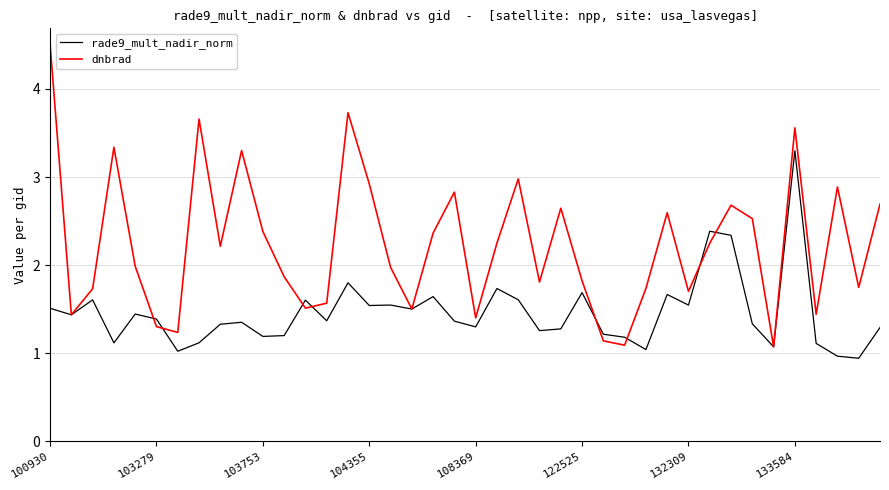

List the series in order of their peak value, lowest first.

rade9_mult_nadir_norm, dnbrad